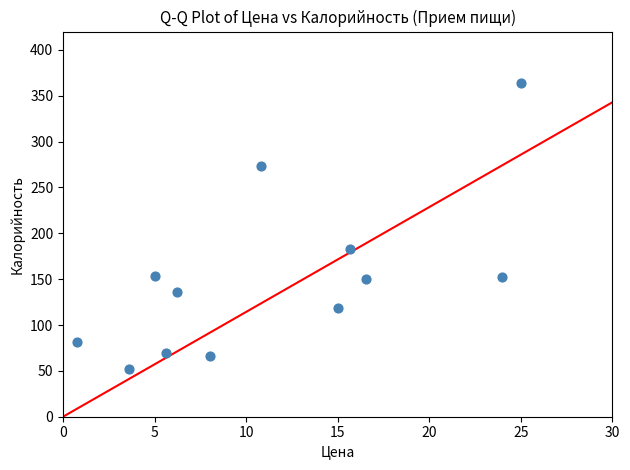

What Y value in the scatter plot is closest to 208?

183